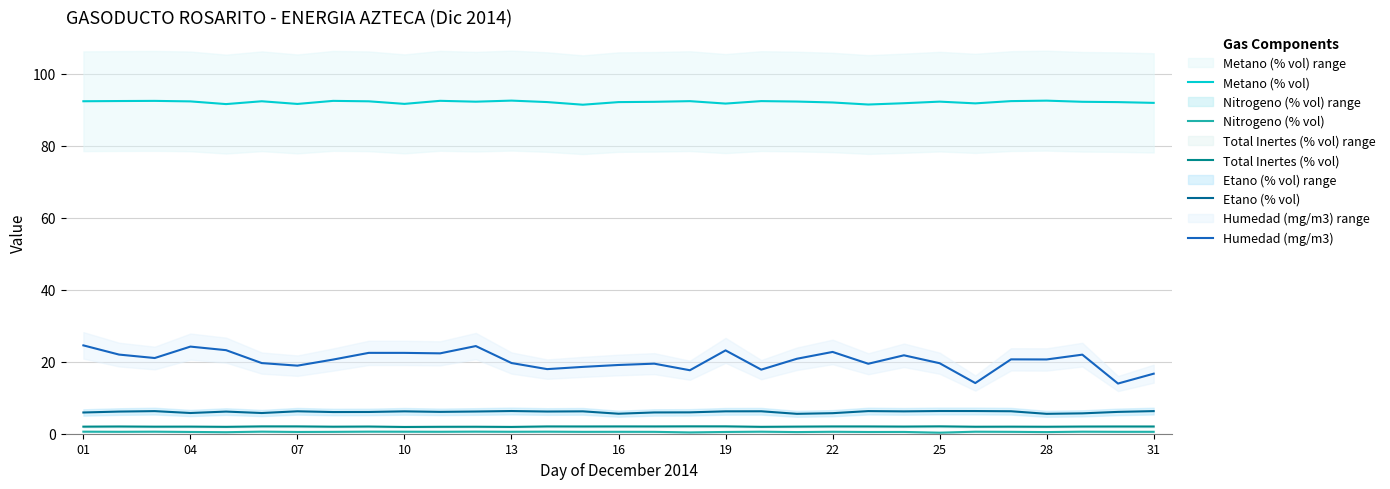

Which series has the largest total across all categories?

Metano (% vol)